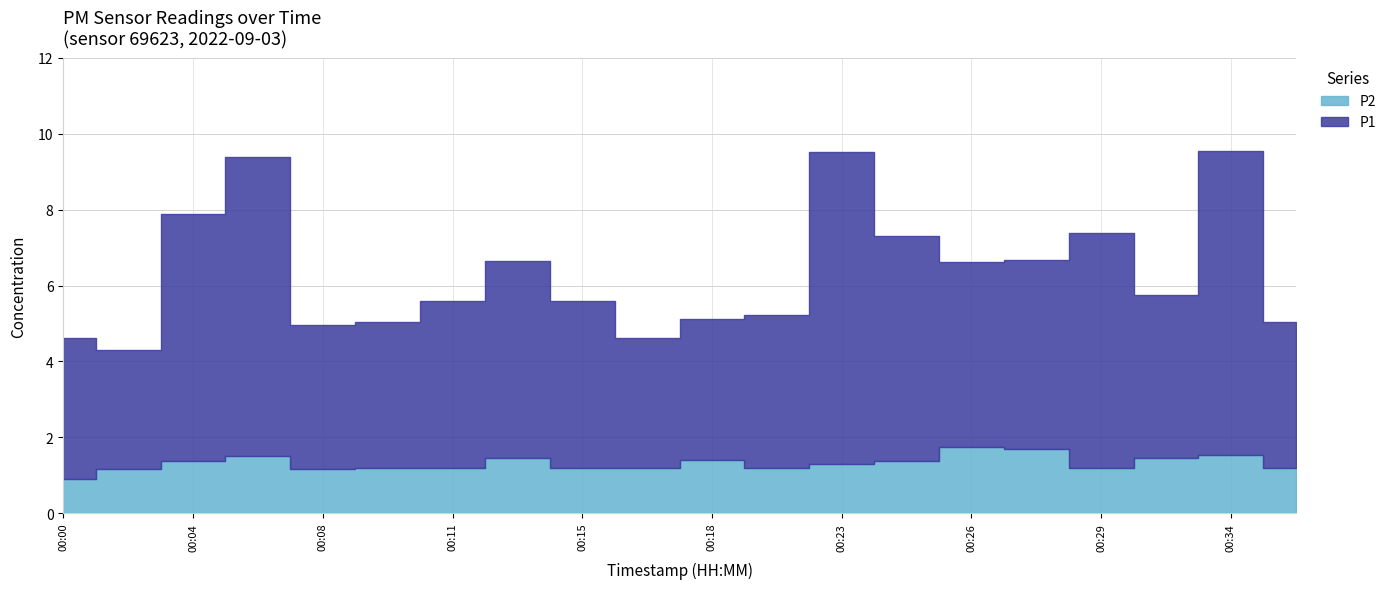

What is the difference between the highest and lowest values at 00:09?

2.6